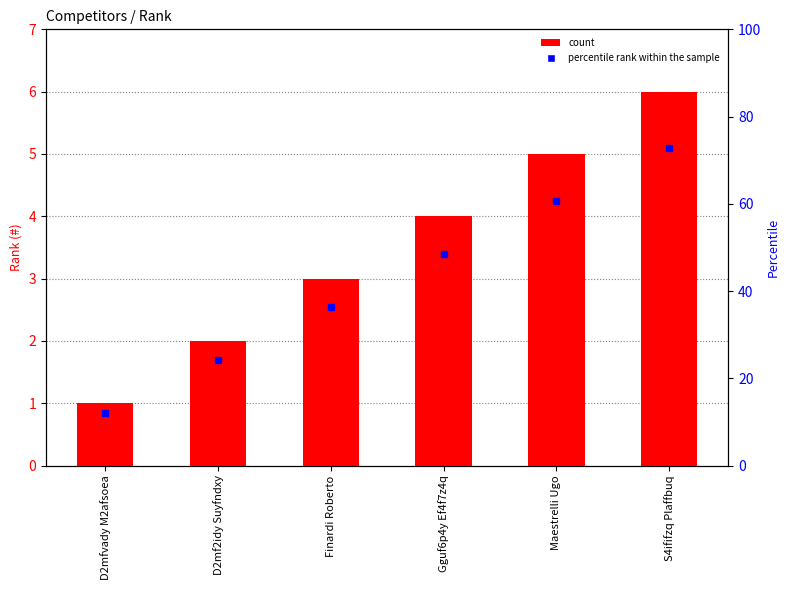

Does the chart contain stacked bars?

No